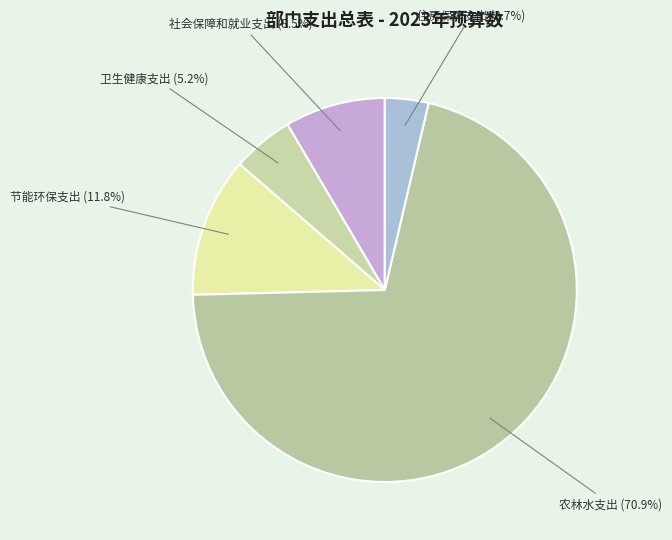

Which category has the smallest portion of the pie?

住房保障支出